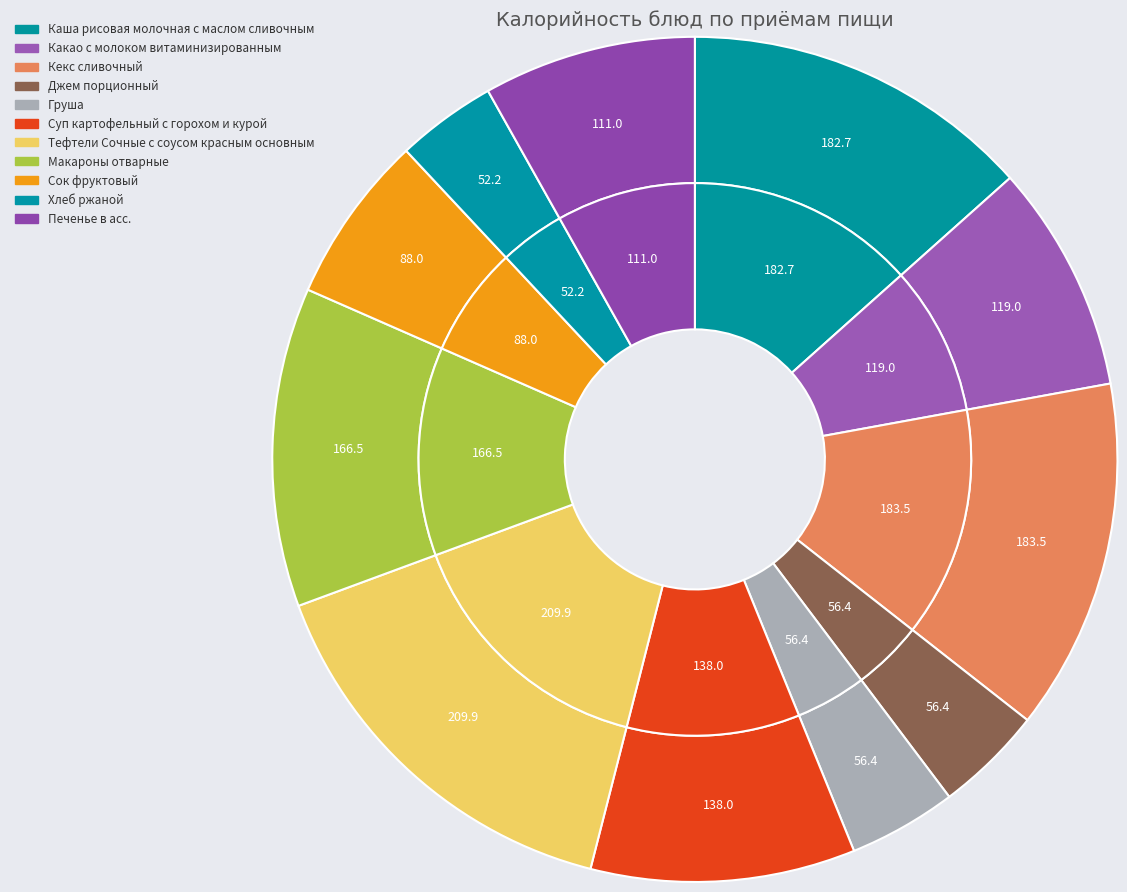

To the nearest percent, what portion does Груша represent?

4%